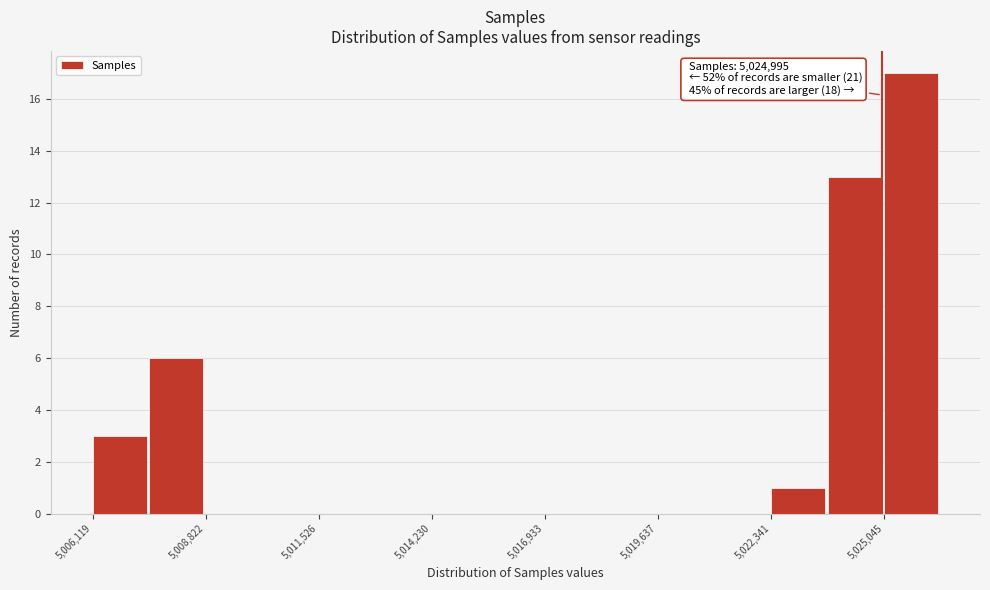

Read against the x-axis, roughly where is the centre of the tallest bar?

5025500